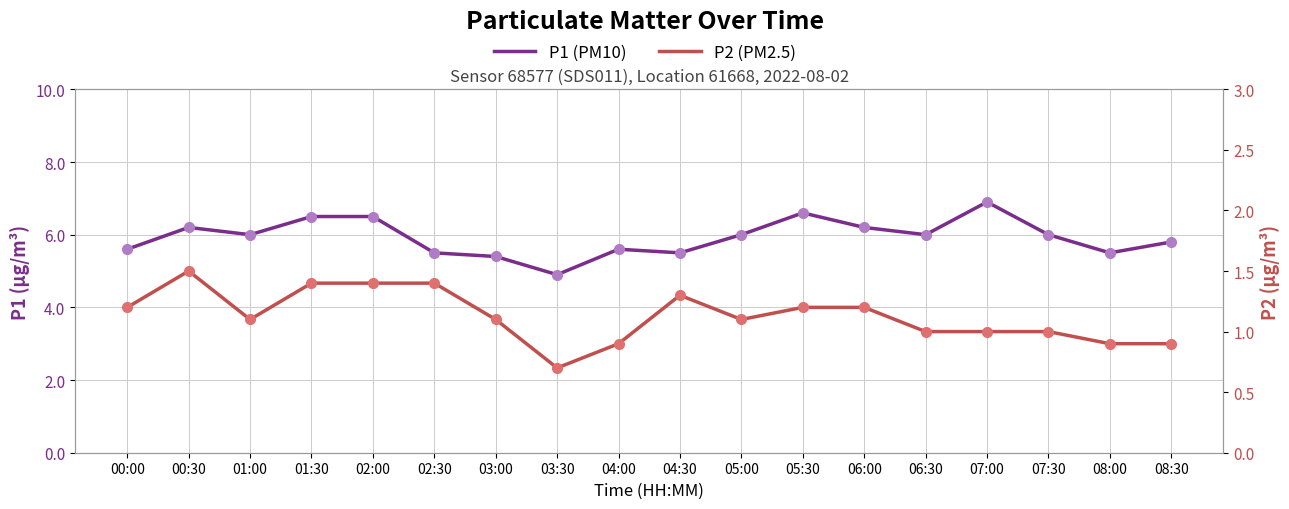

How many lines are shown in the chart?

2